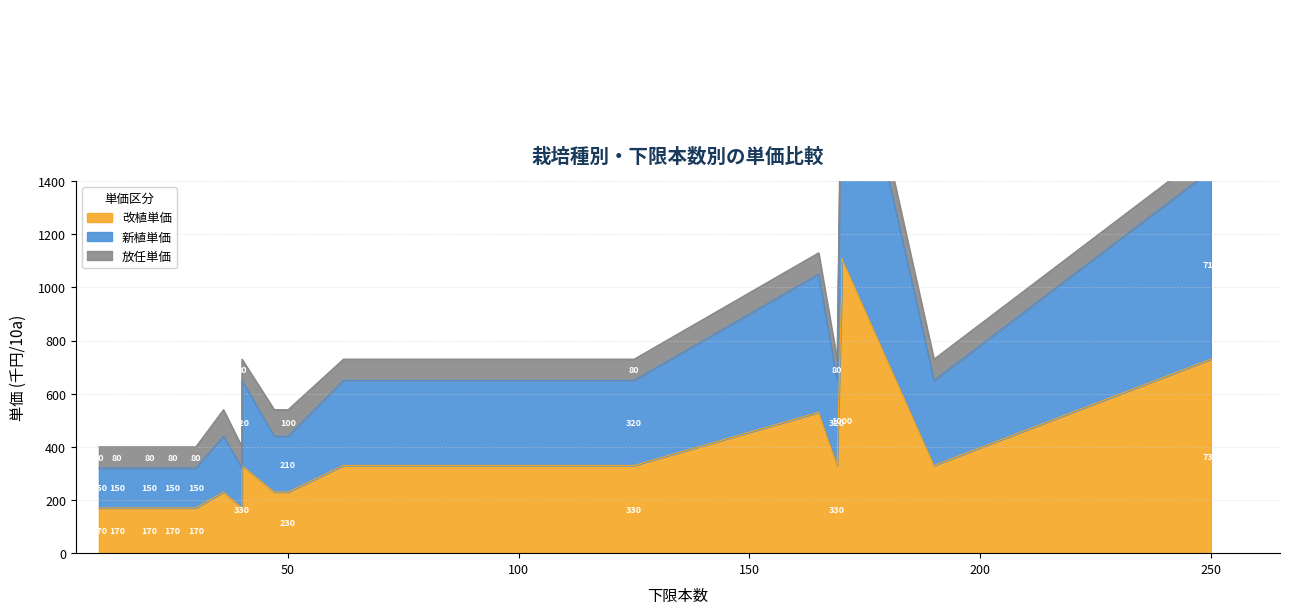

Is it true that 新植単価 equals 1990 at 170?

True